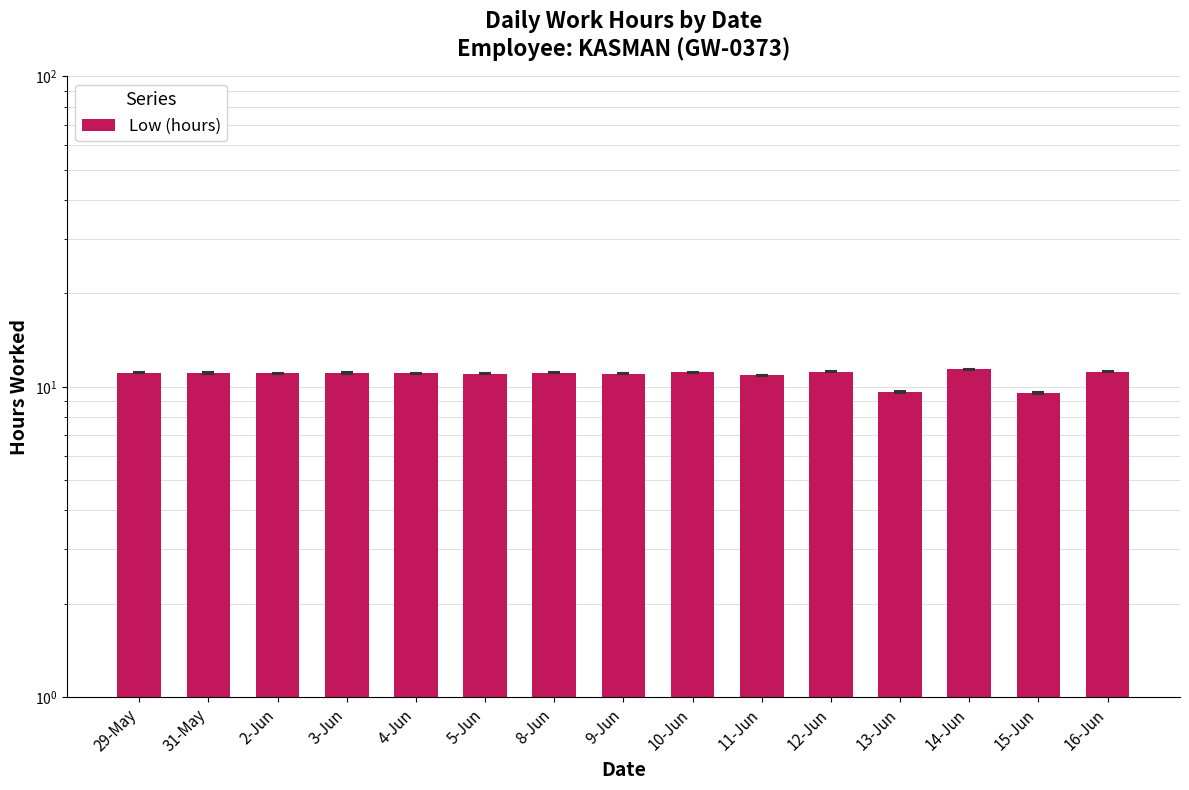

What is the label of the 7th bar from the right?

10-Jun